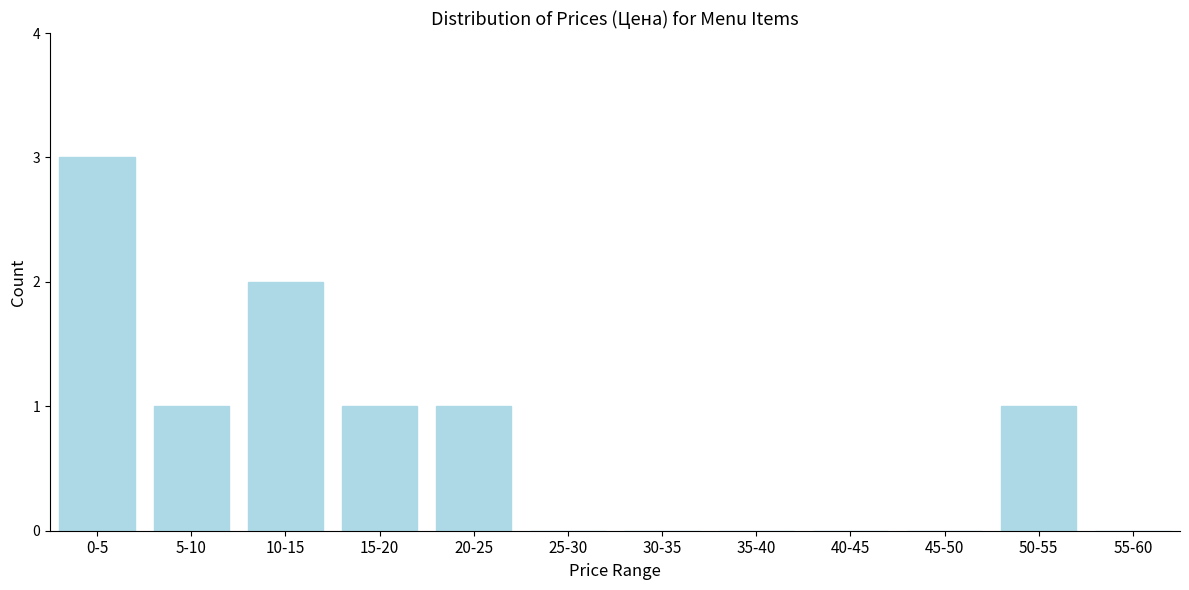

What is the sum of all values?

9